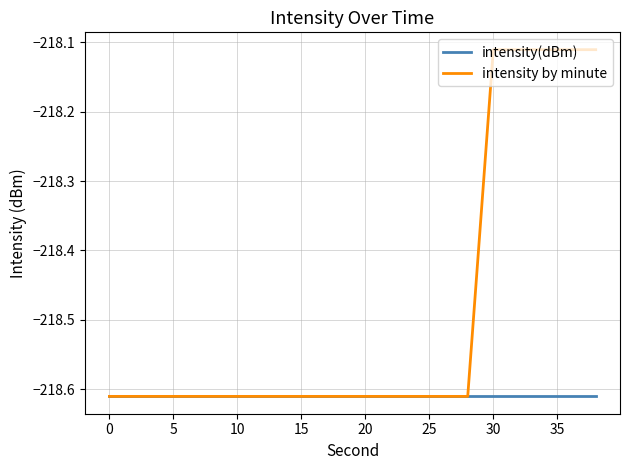

Rank the series by their average value, from lowest to highest.

intensity(dBm), intensity by minute